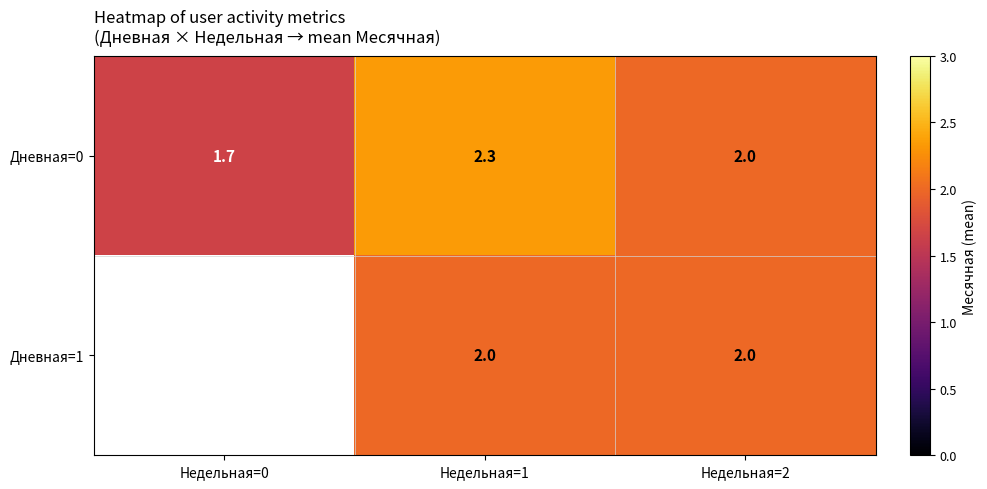

Which category has the lowest value in the Дневная=0 series?

Недельная=0